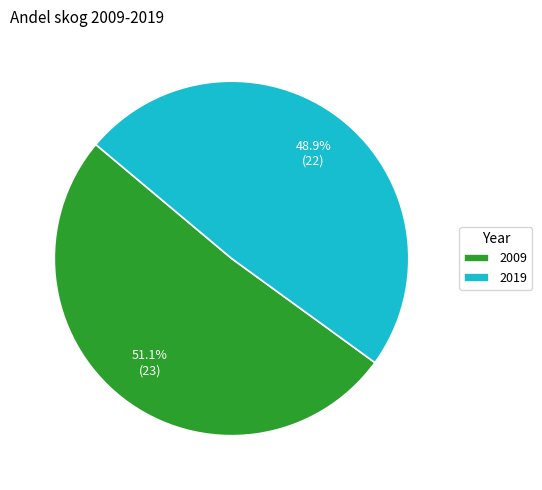

To the nearest percent, what is the difference between the largest and smallest slice percentages?

2%